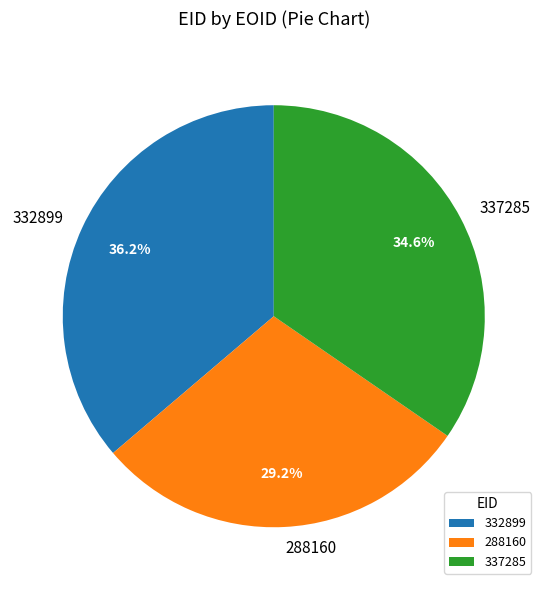

Rank the categories by value from lowest to highest.

288160, 337285, 332899